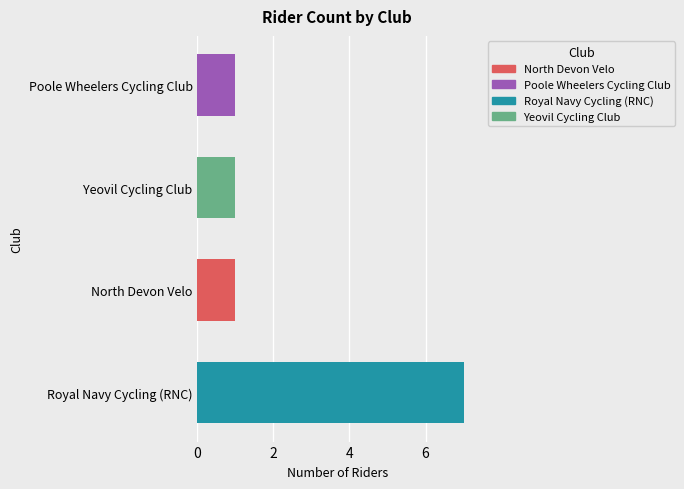

What is the sum of all values?

10